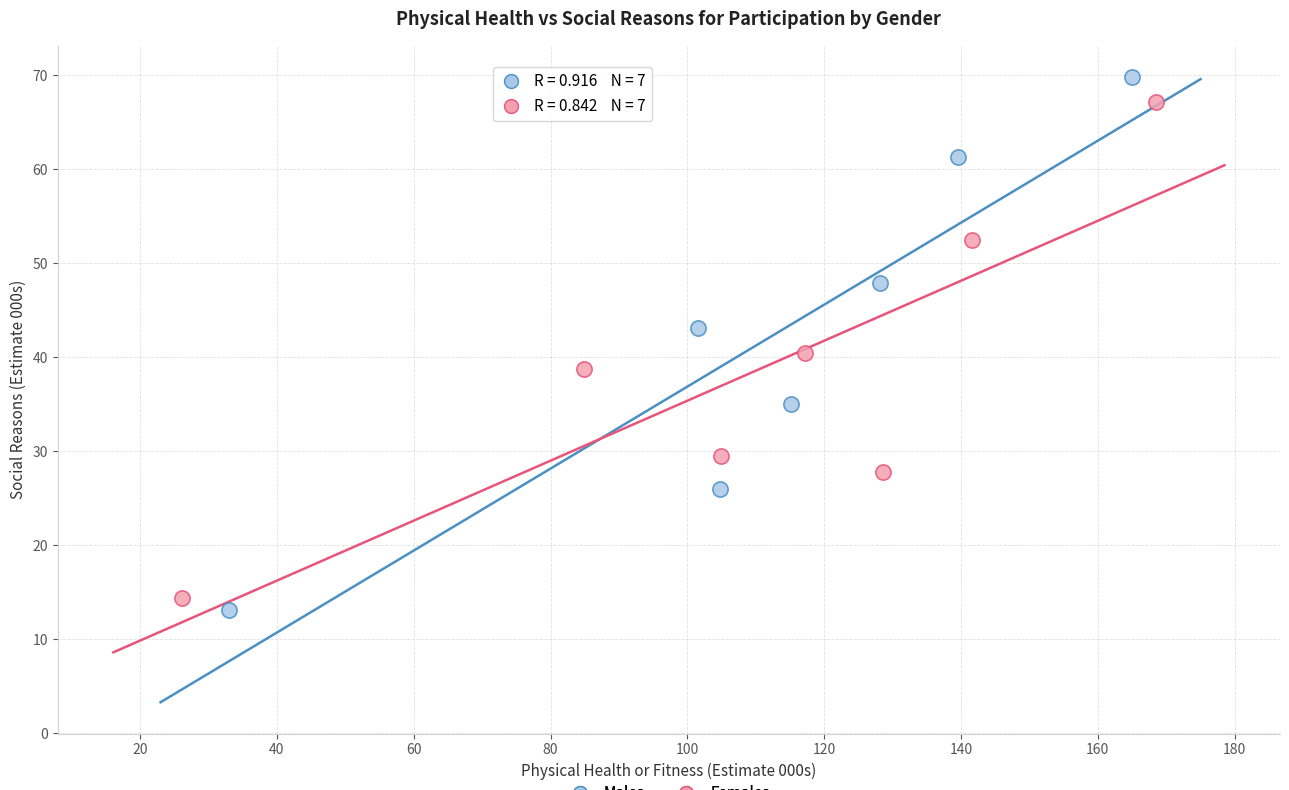

Which series has the largest Y range (max minus min)?

Males